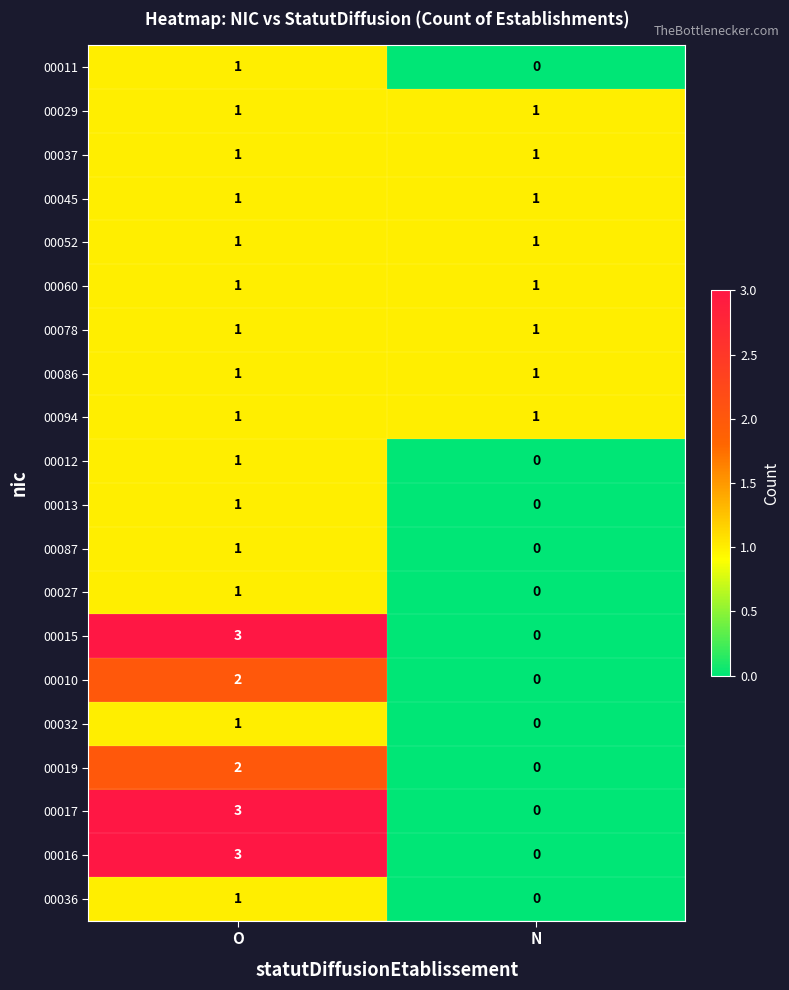

At which category is the sum across all series the highest?

O